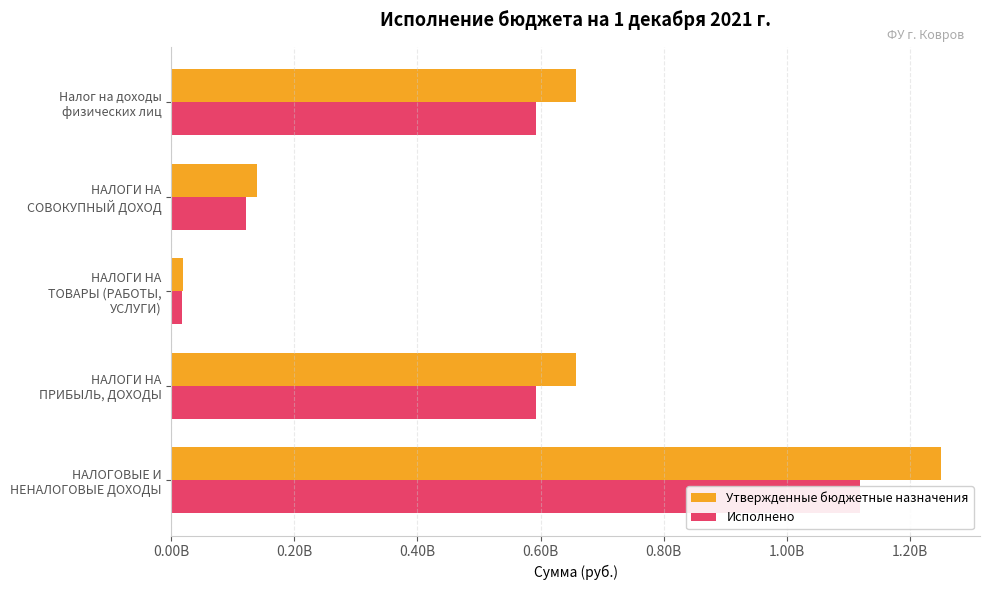

What position from the left is НАЛОГИ НА ПРИБЫЛЬ, ДОХОДЫ?

2